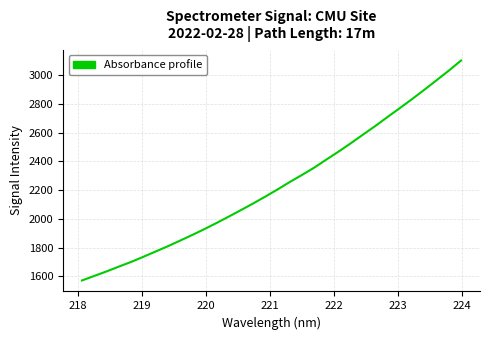

How many values are below 2205?

16